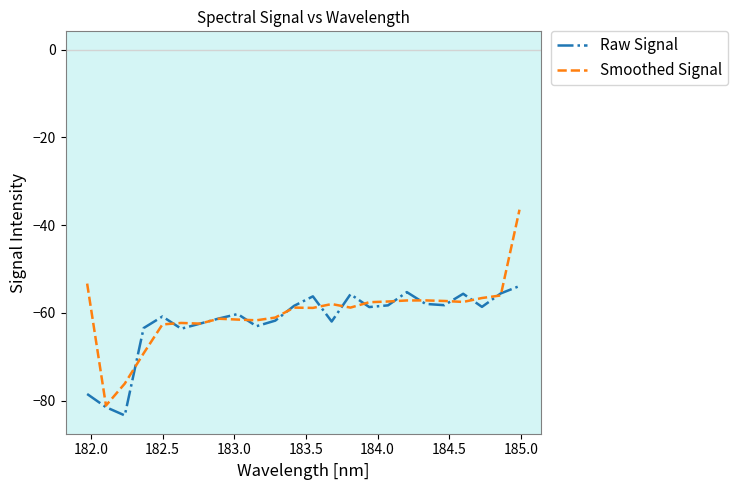

What is the maximum value shown in the chart?

-36.5